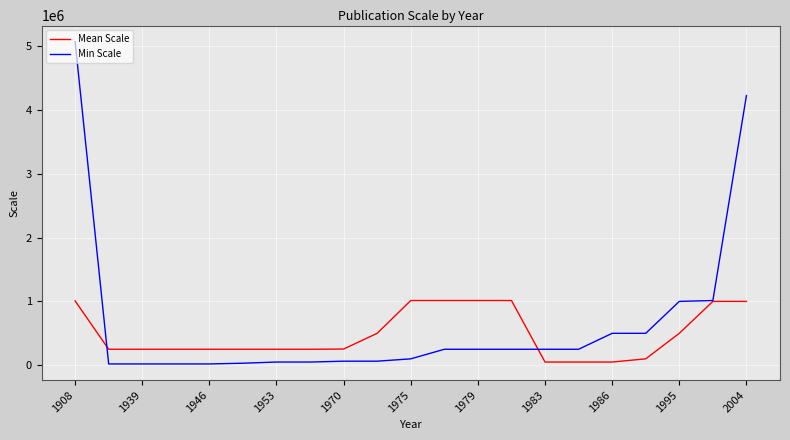

List the series in order of their peak value, highest first.

Min Scale, Mean Scale